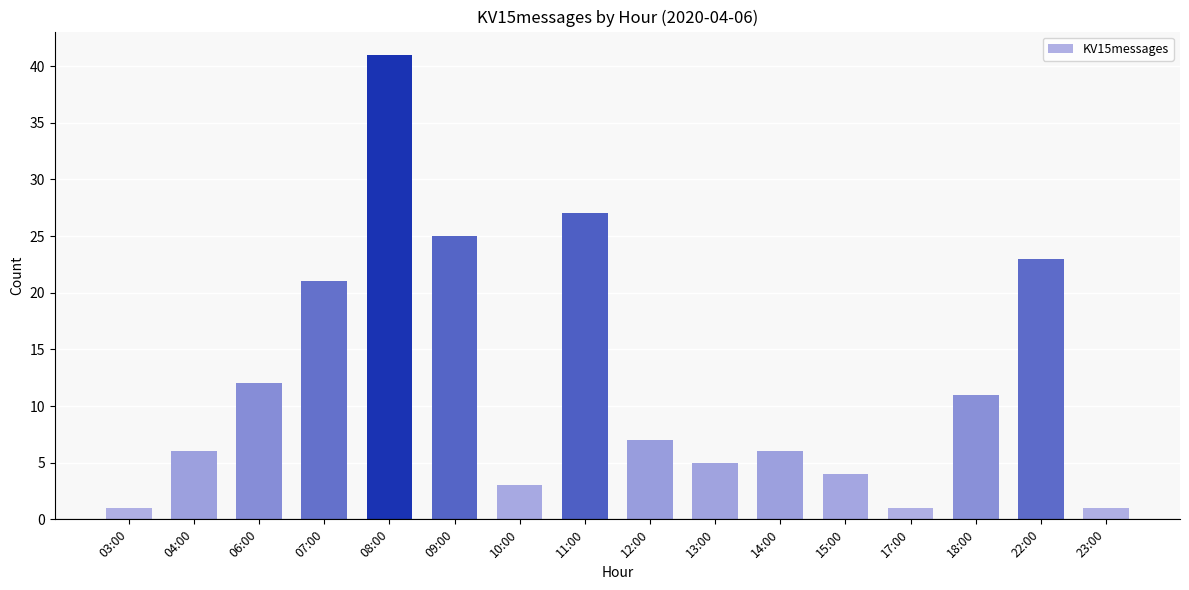

True or false: the data shows 12 at 06:00.

True